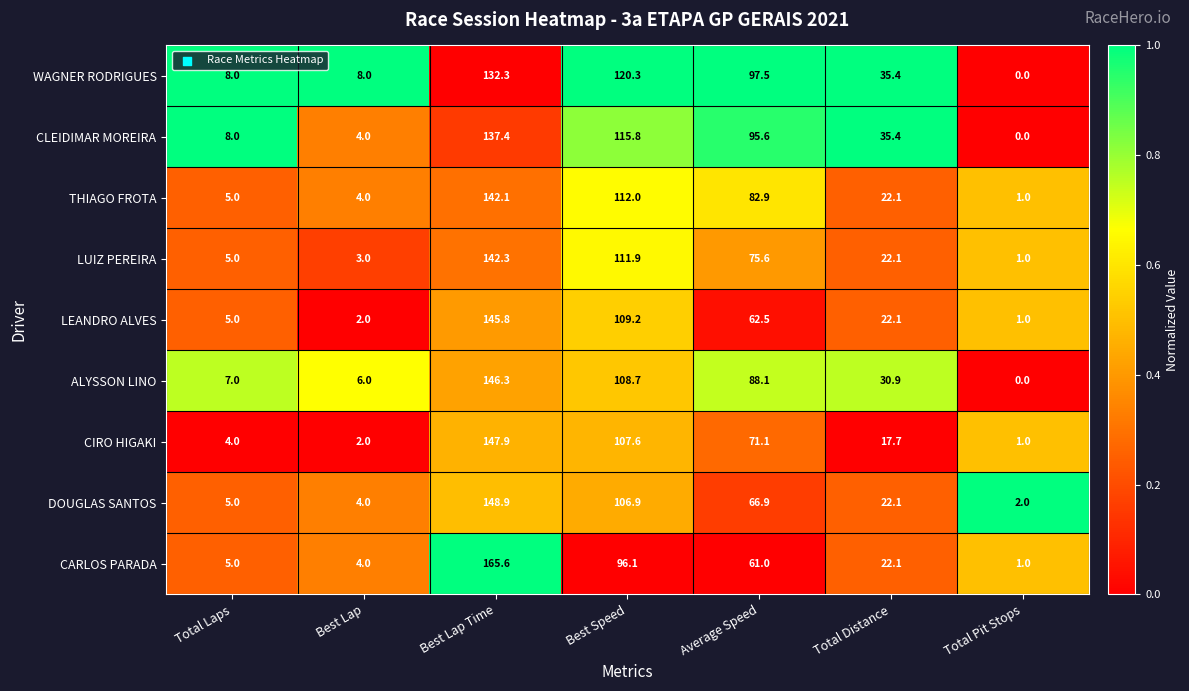

Which series has the widest spread of values?

CARLOS PARADA